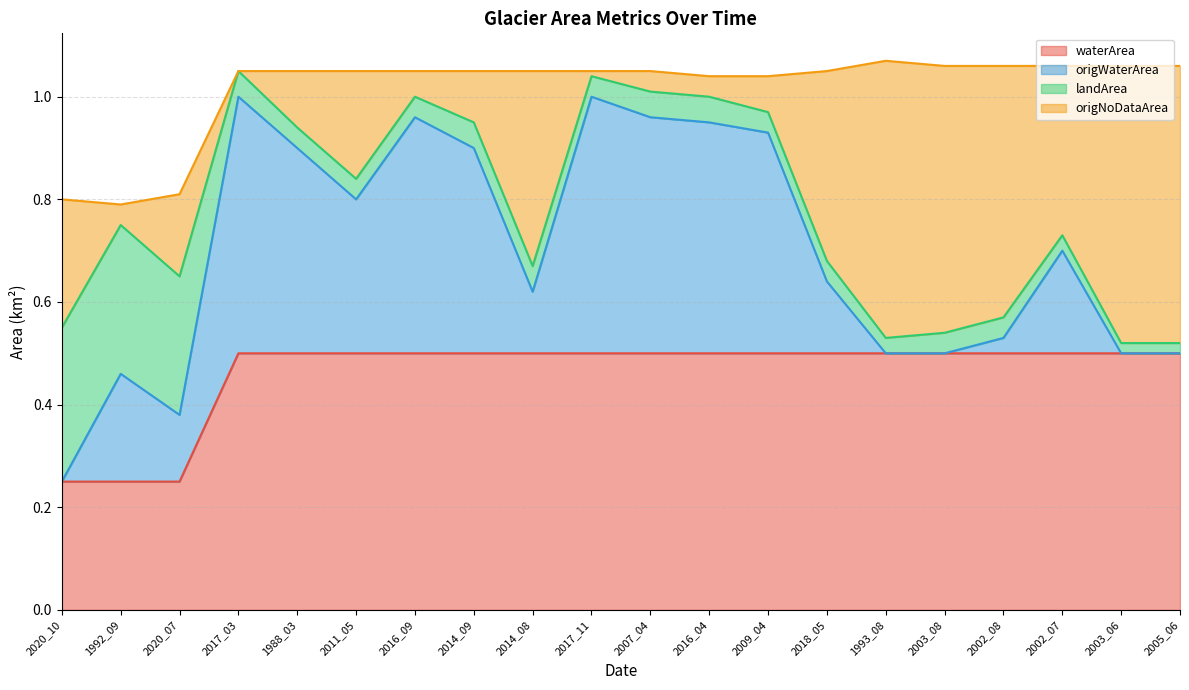

The waterArea series shows 0.2 at 2016_09. True or false?

False